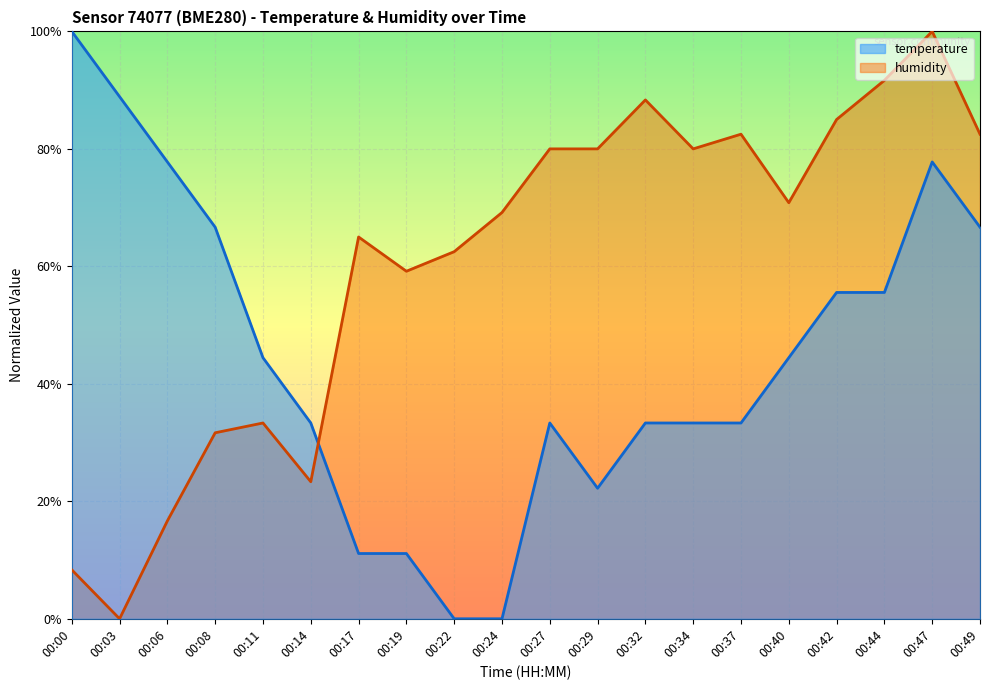

Between which two adjacent categories do humidity and temperature first intersect?

00:14 and 00:17